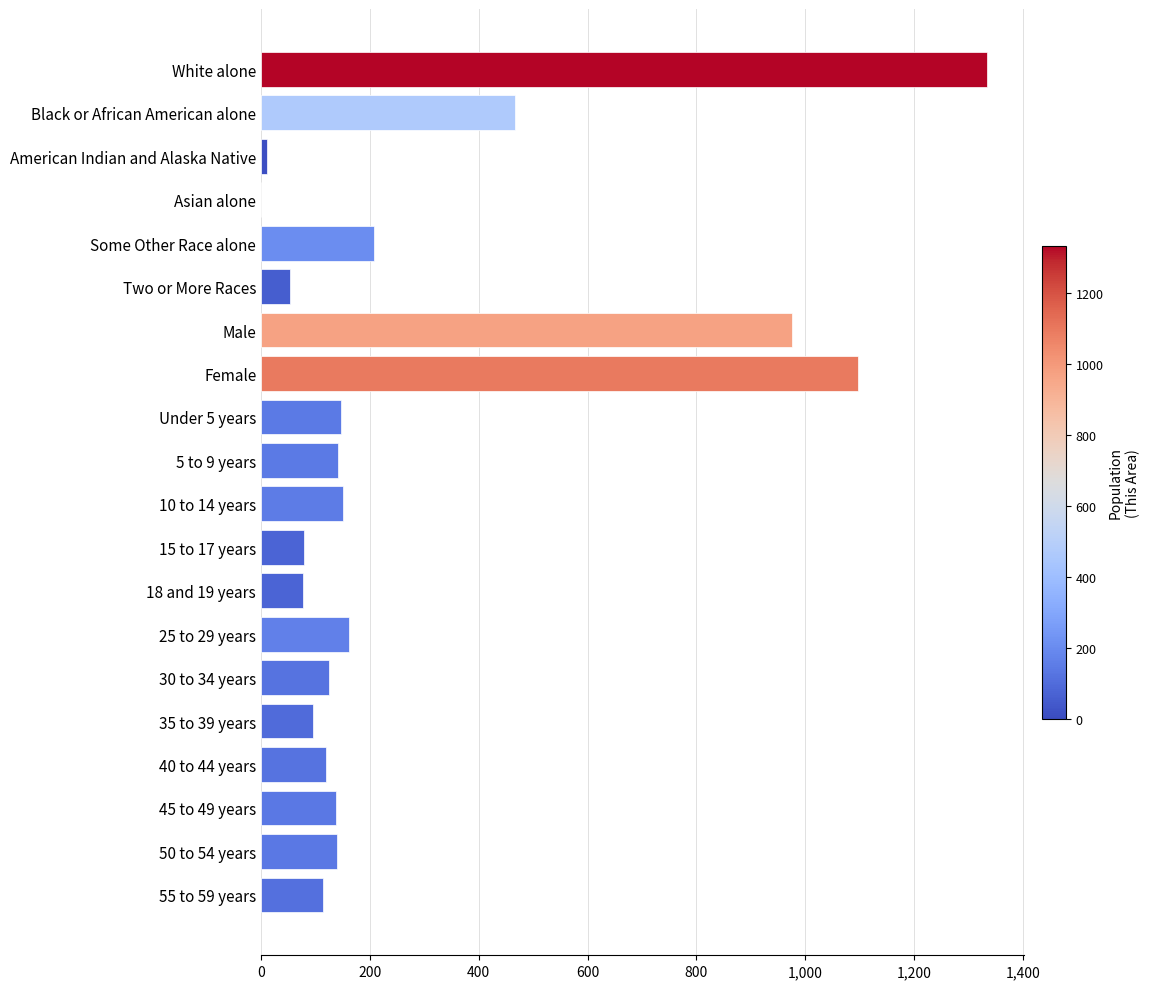

Where is the data nearest to the value 667?

Black or African American alone